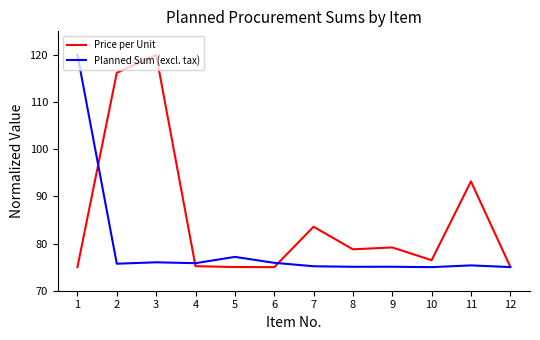

Which series changed the most between 3 and 5?

Price per Unit